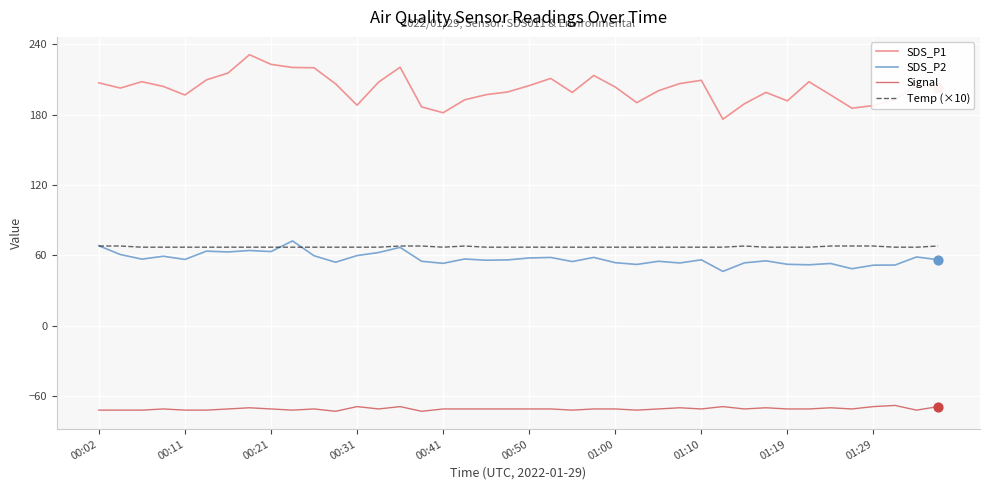

Which series has the largest total across all categories?

SDS_P1